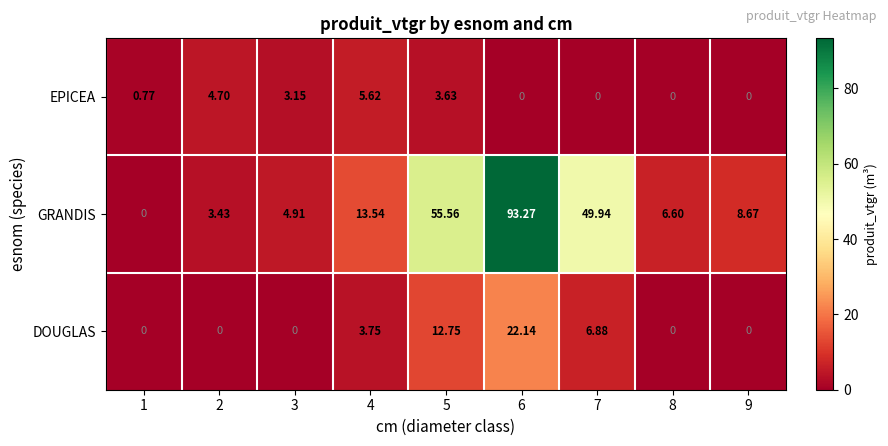

Which series has the largest range (max minus min)?

GRANDIS